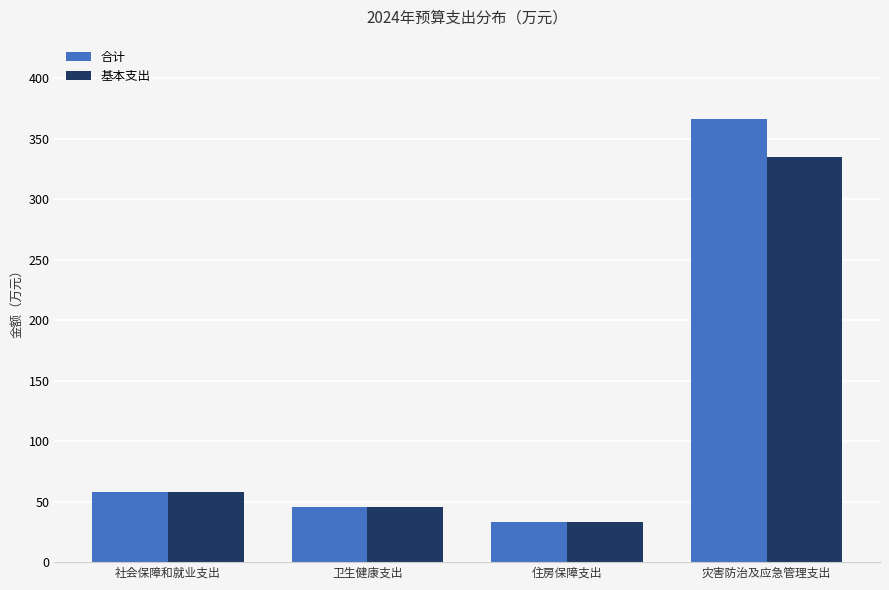

Rank the categories by 基本支出 value from lowest to highest.

住房保障支出, 卫生健康支出, 社会保障和就业支出, 灾害防治及应急管理支出